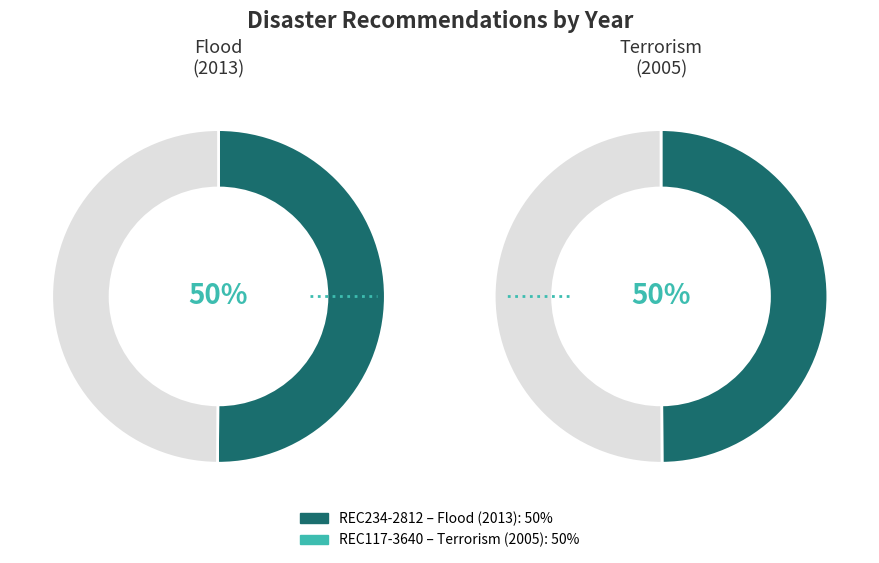

Which slice is the largest?

REC234-2812 (Flood, 2013)